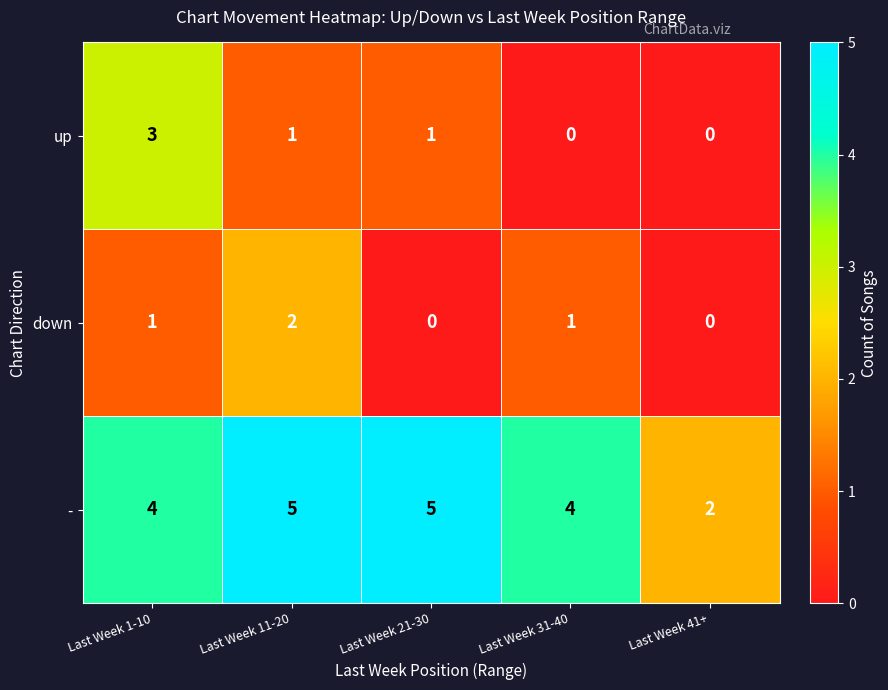

Which series changed the most between Last Week 1-10 and Last Week 31-40?

up